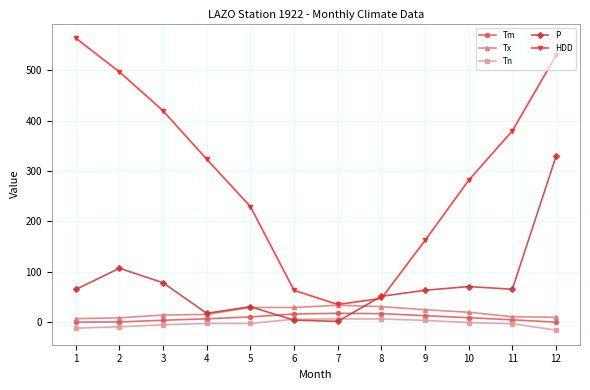

The Tm series shows -0.3 at 12. True or false?

True